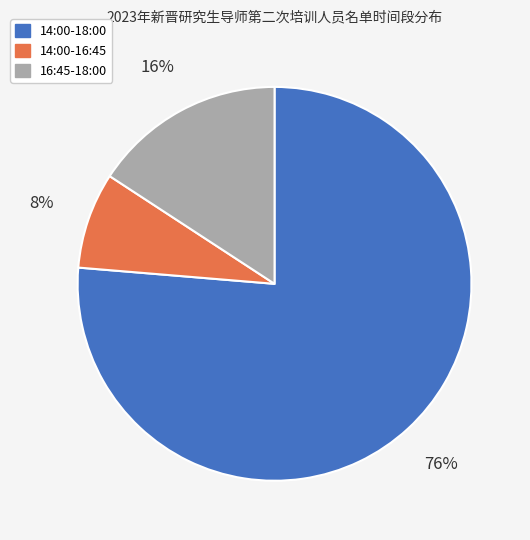

What is the ratio of the value at 14:00-16:45 to the value at 16:45-18:00?

0.5